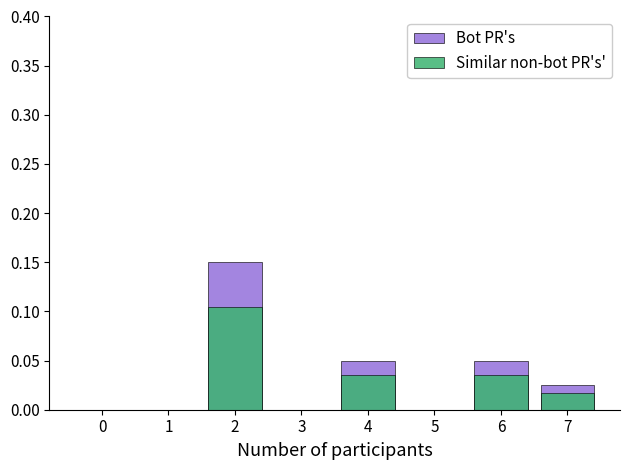

How many positive values does the Similar non-bot PR's' series have?

4